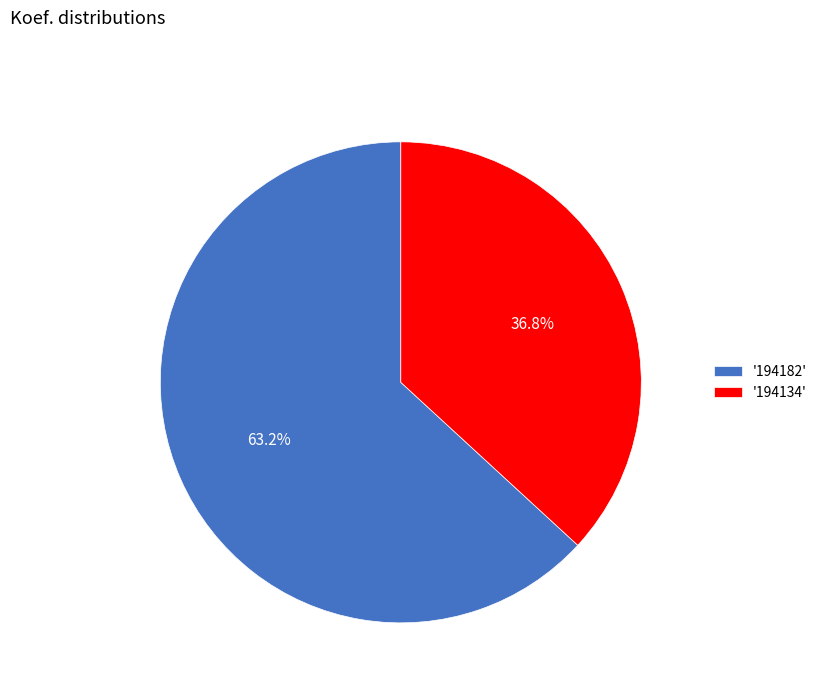

Which category has the smallest portion of the pie?

'194134'